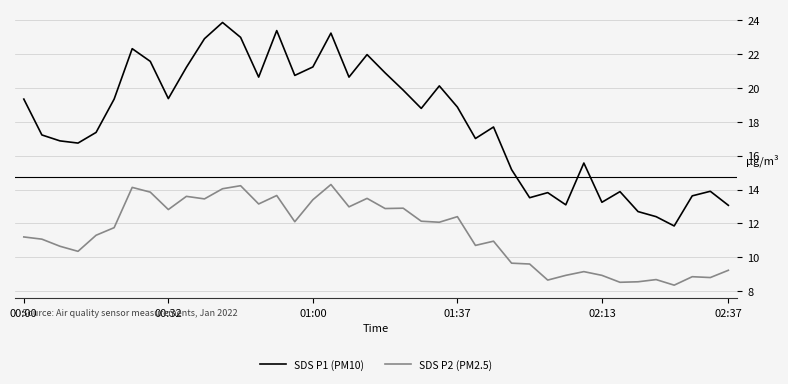

Which series has the largest range (max minus min)?

SDS P1 (PM10)